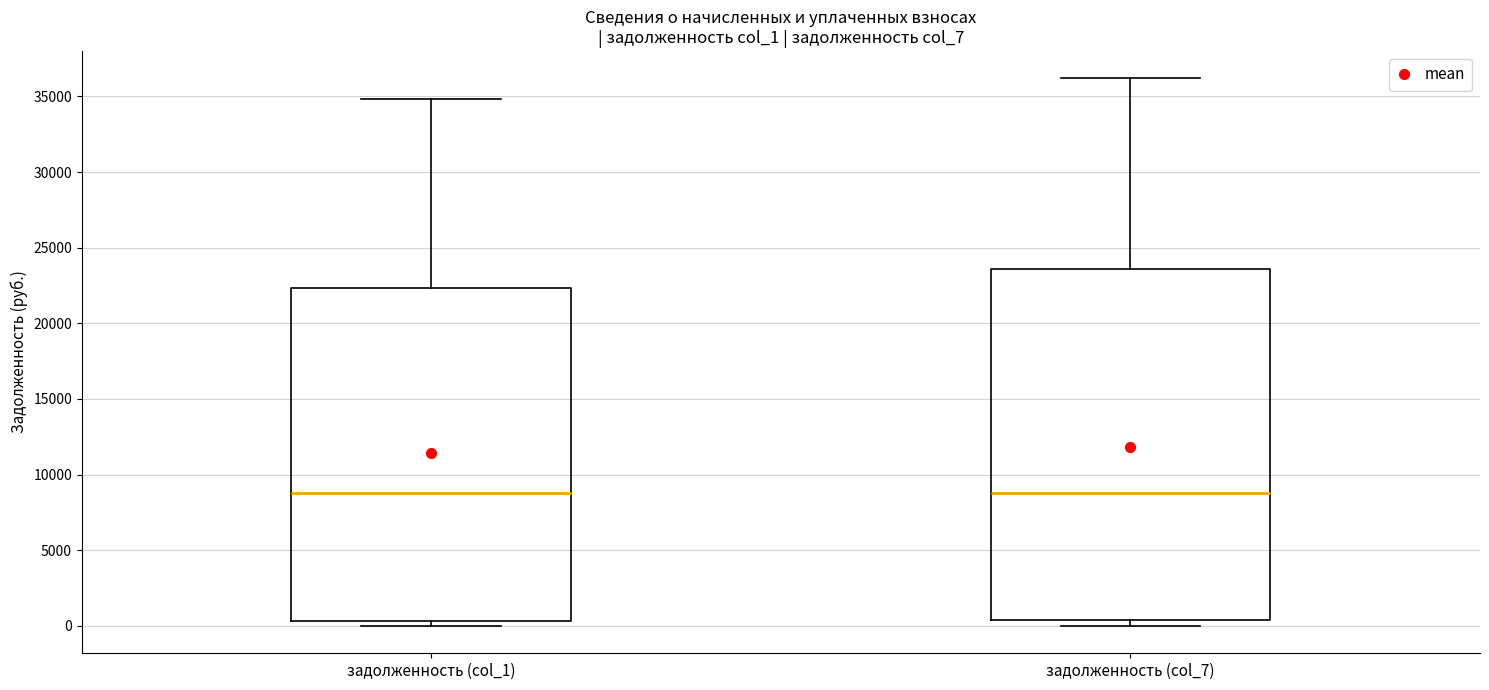

Reading left to right, read every box against the y-axis: the position of its median line, the range the box covers, and the ends of its whiskers. The values are not printed on the chart, so give them approximately, as read against the axis.

задолженность (col_1): median 9000, box 500 to 22500, whiskers 0 to 35000
задолженность (col_7): median 9000, box 500 to 23500, whiskers 0 to 36000